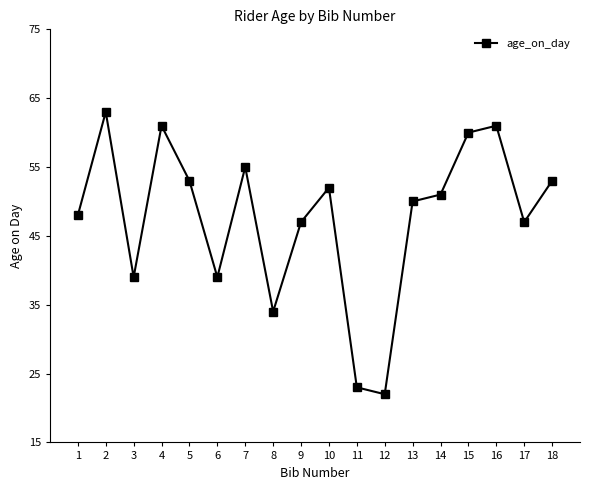

How many points are lower than both their immediate neighbors (excluding endpoints)?

5